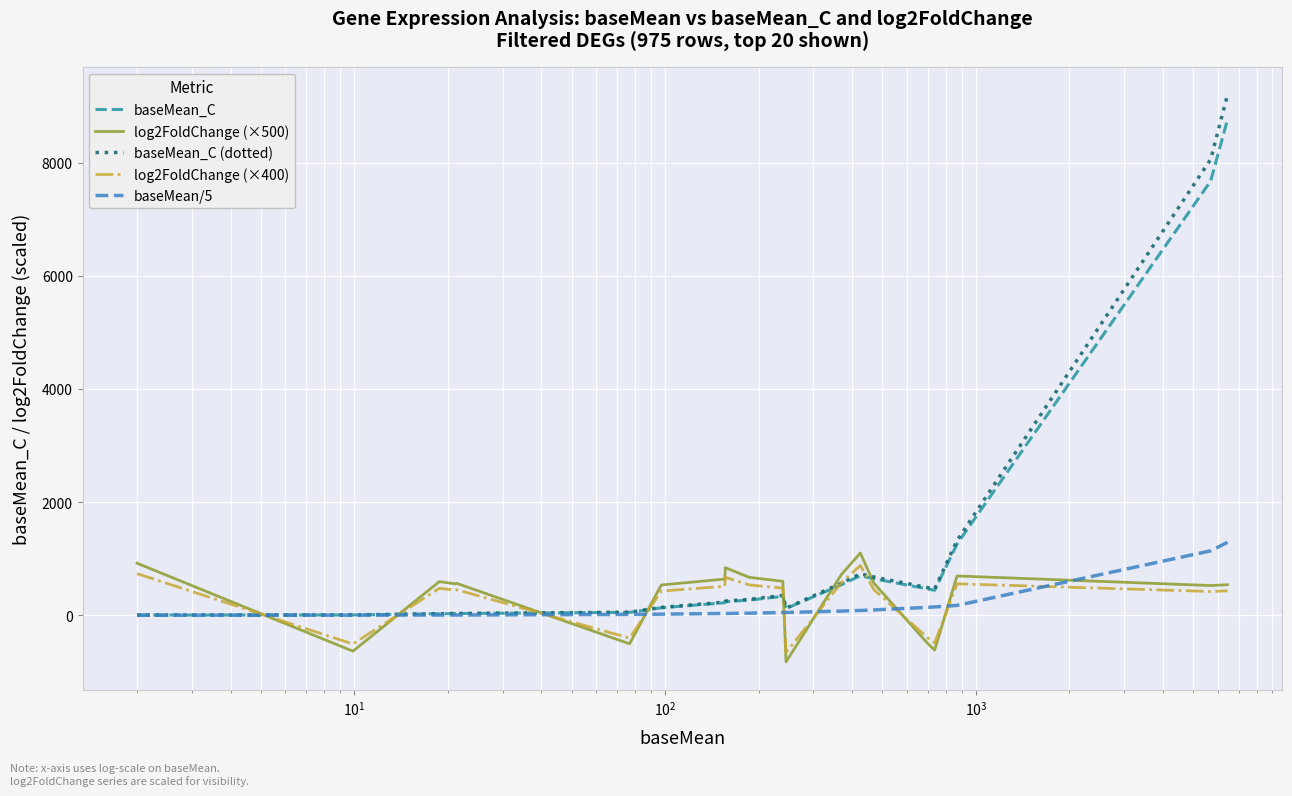

Which series has the largest range (max minus min)?

baseMean_C (dotted)